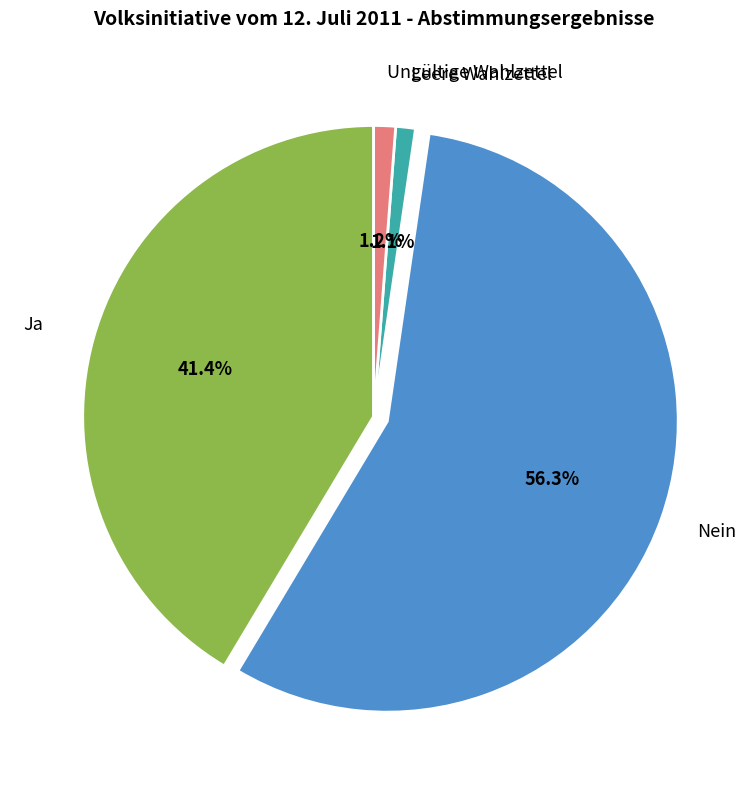

What is the majority slice?

Nein